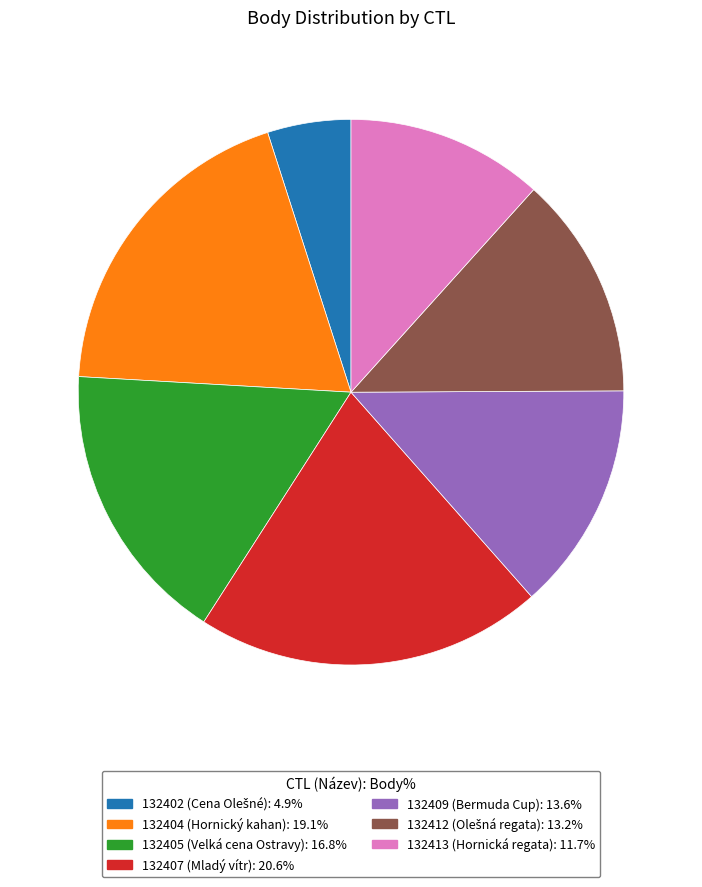

True or false: 132409 accounts for 5% of the total.

False